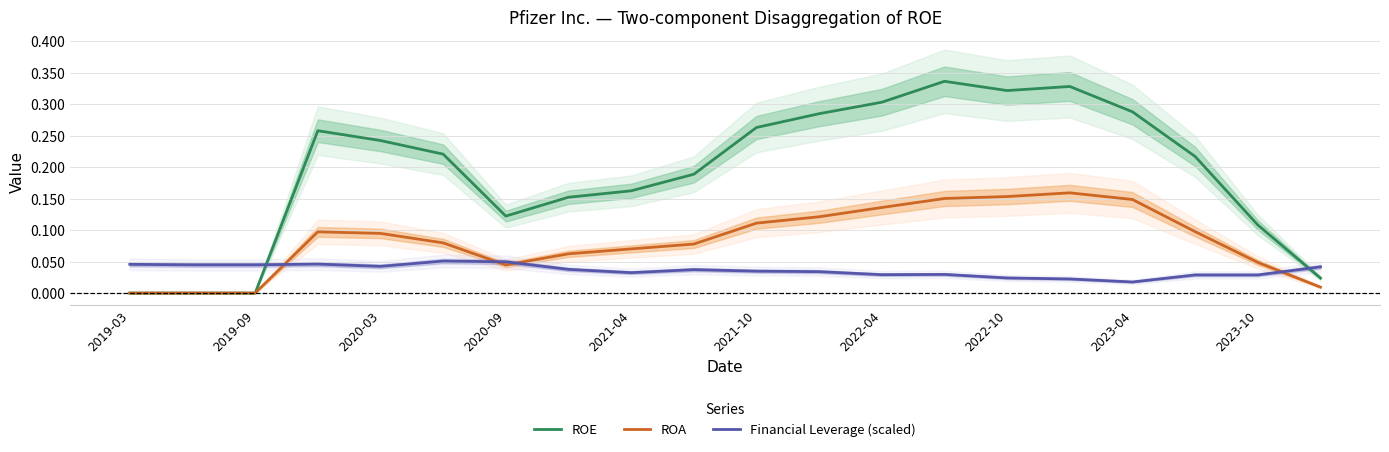

Which series changed the most between 2019-09 and 2021-04?

ROE